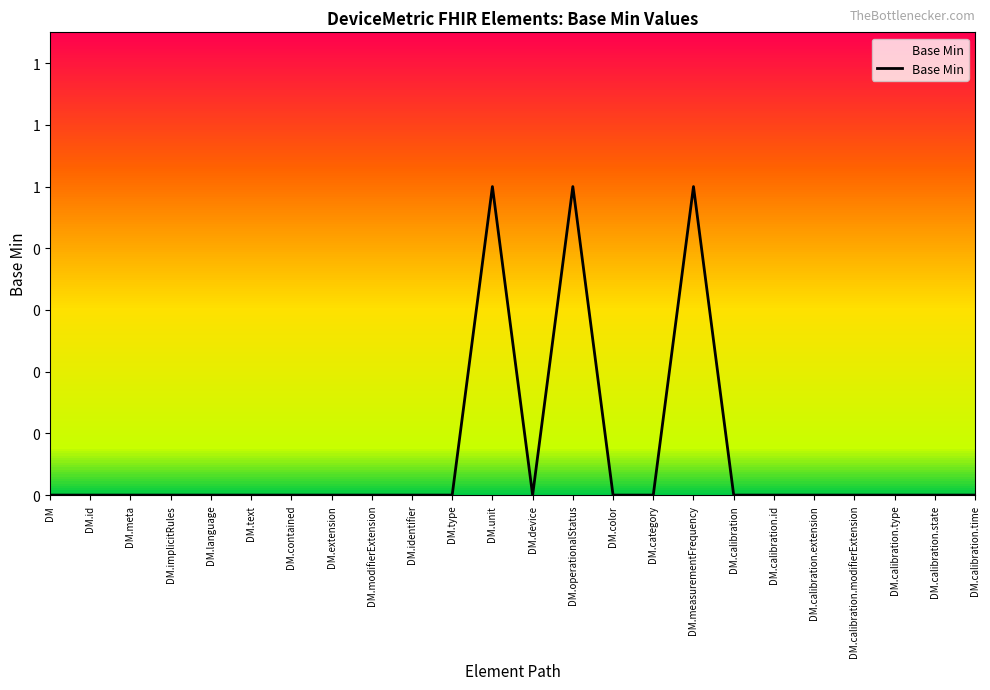

Count the values in the range 0 to 1.

24